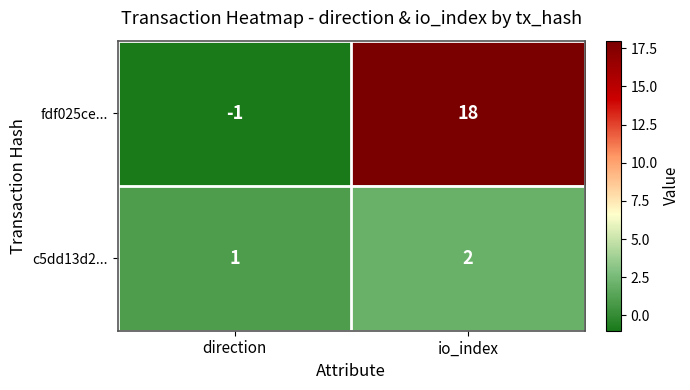

True or false: c5dd13d2... has a value of 2 at direction.

False